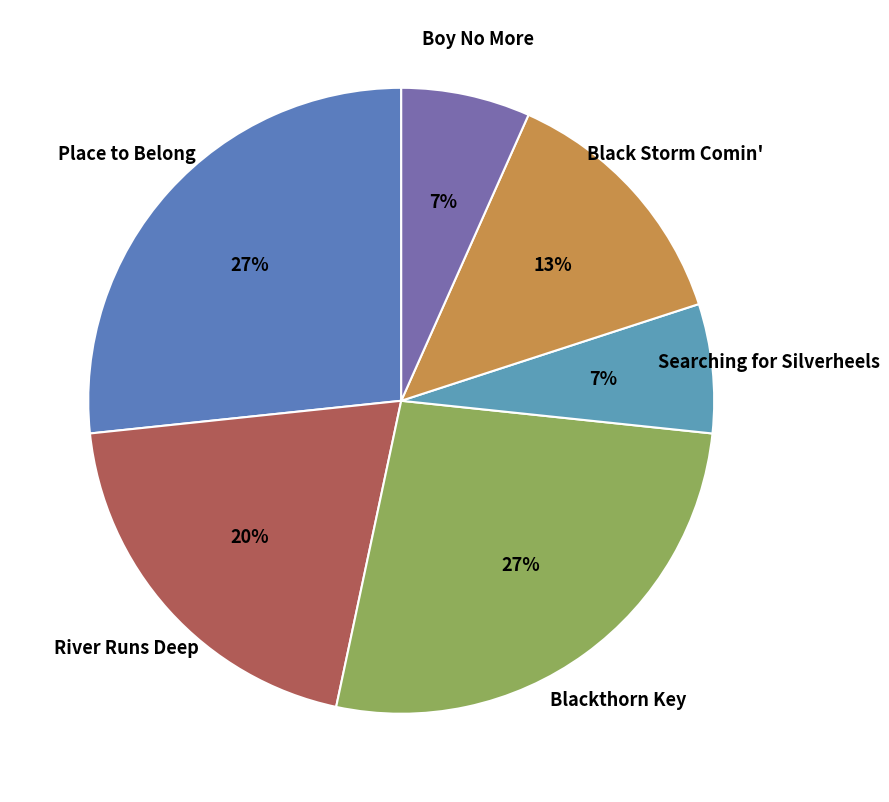

To the nearest percent, what is the difference between the largest and smallest slice percentages?

20%